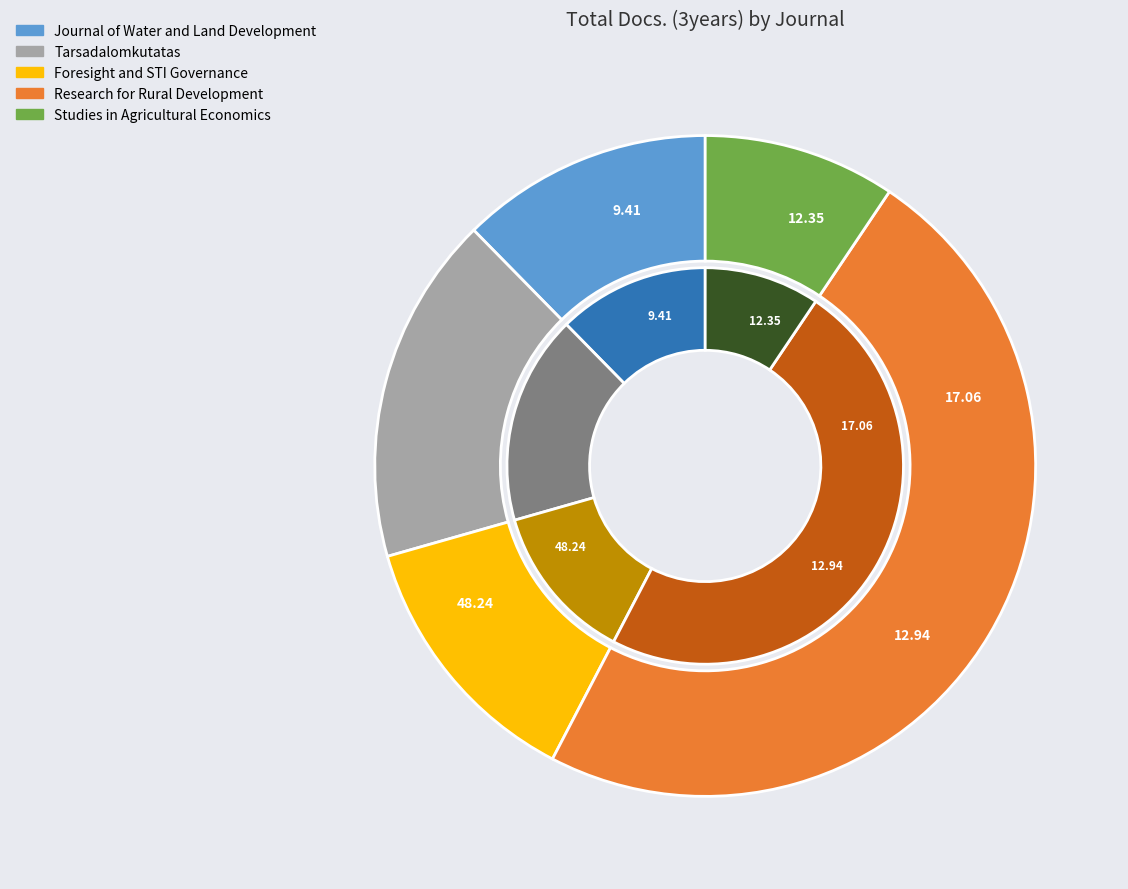

What is the smallest slice in the pie chart?

Studies in Agricultural Economics